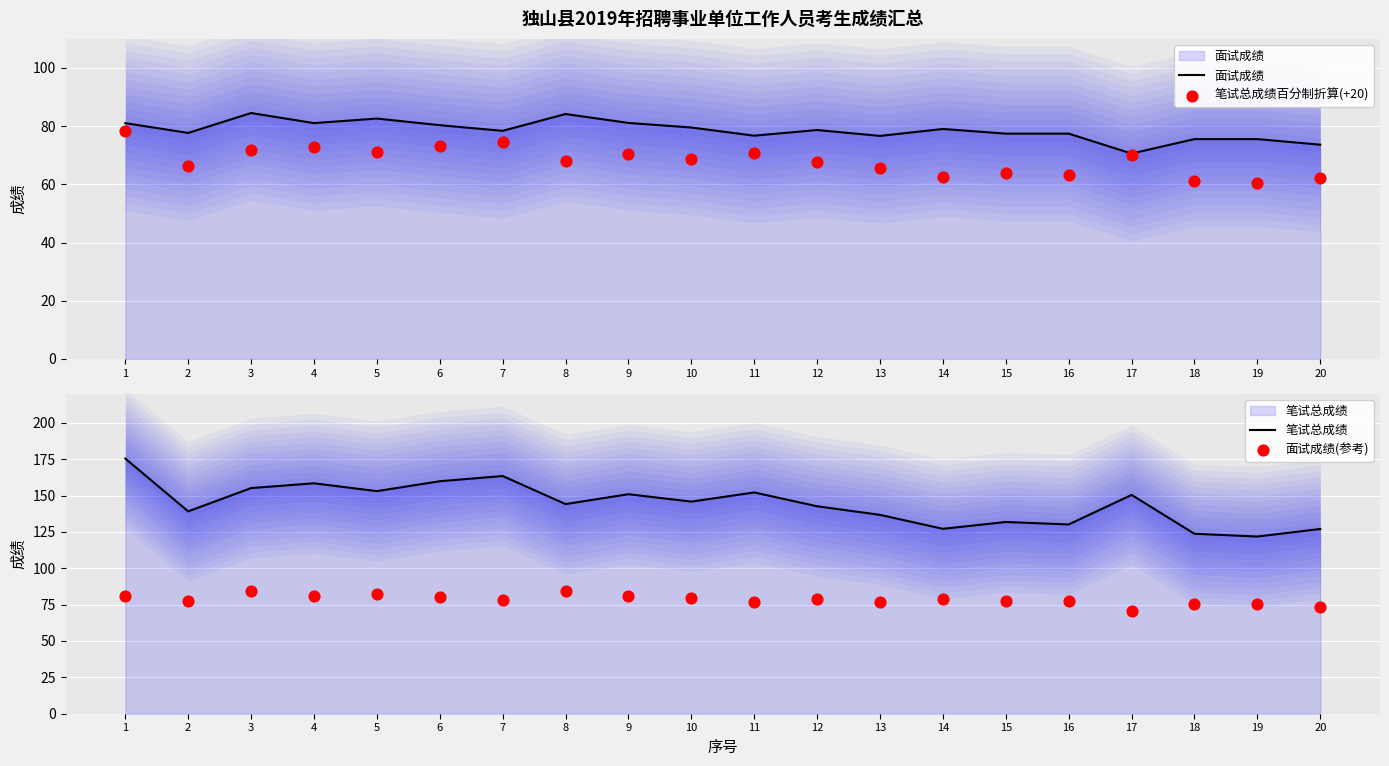

What is the total value across all series at 17?

361.7